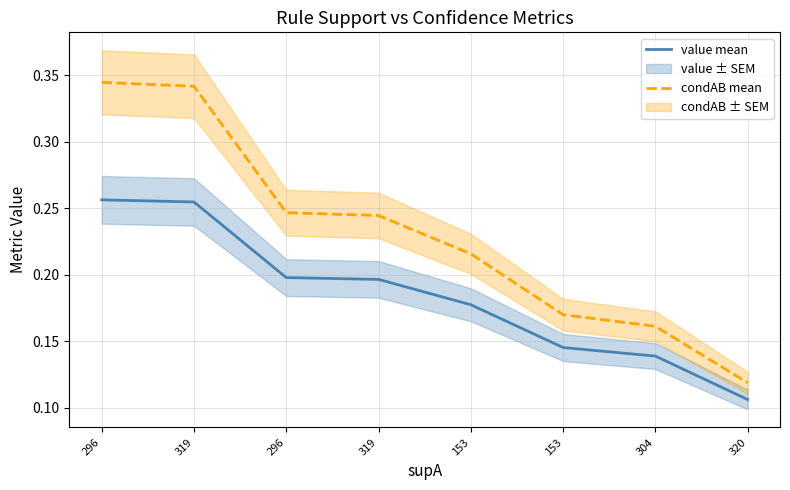

Which series has the largest range (max minus min)?

condAB mean